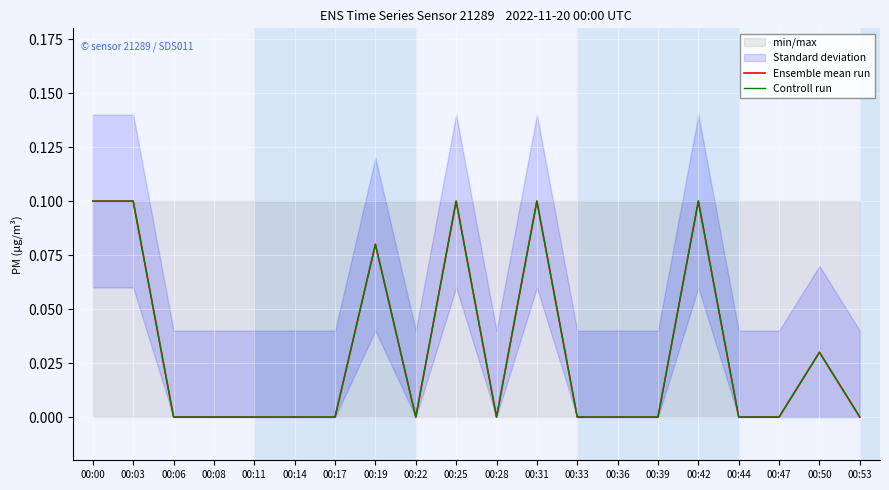

Which has a higher value, 00:17 or 00:03?

00:03